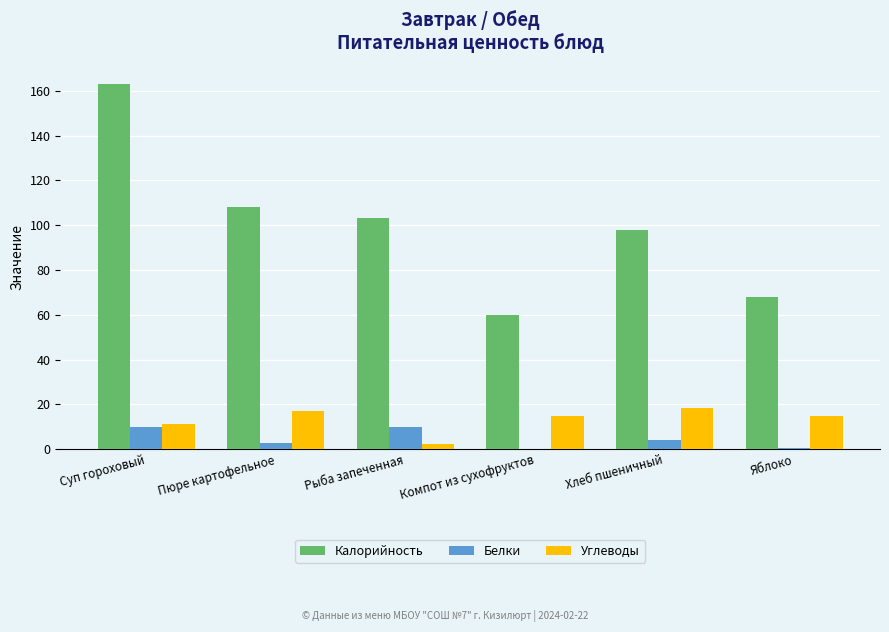

The value of Белки at Рыба запеченная is 9.8. True or false?

True